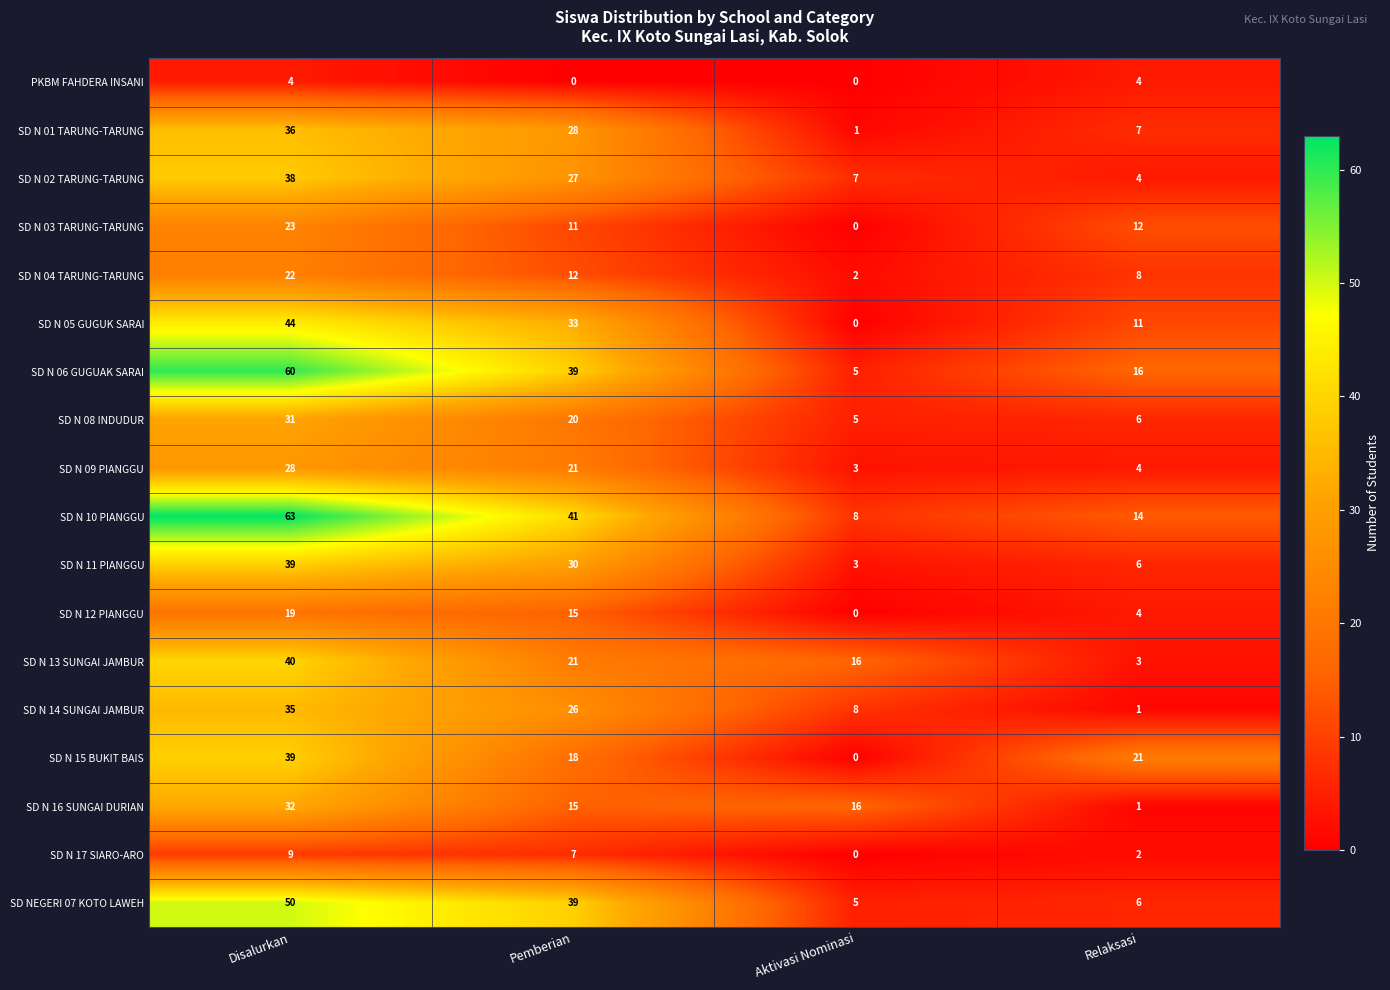

What is the difference between the maximum and second lowest values in the SD NEGERI 07 KOTO LAWEH series?

44